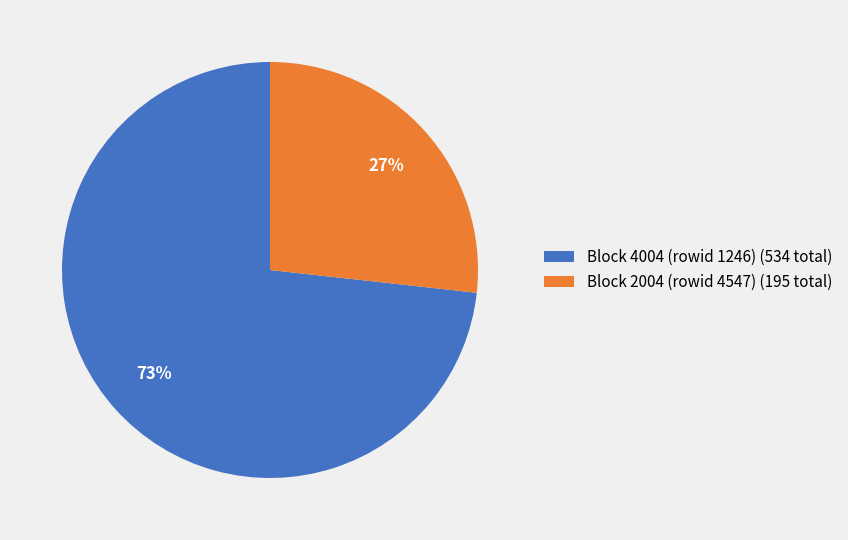

Combined, do Block 2004 (rowid 4547) and Block 4004 (rowid 1246) account for over 50%?

Yes